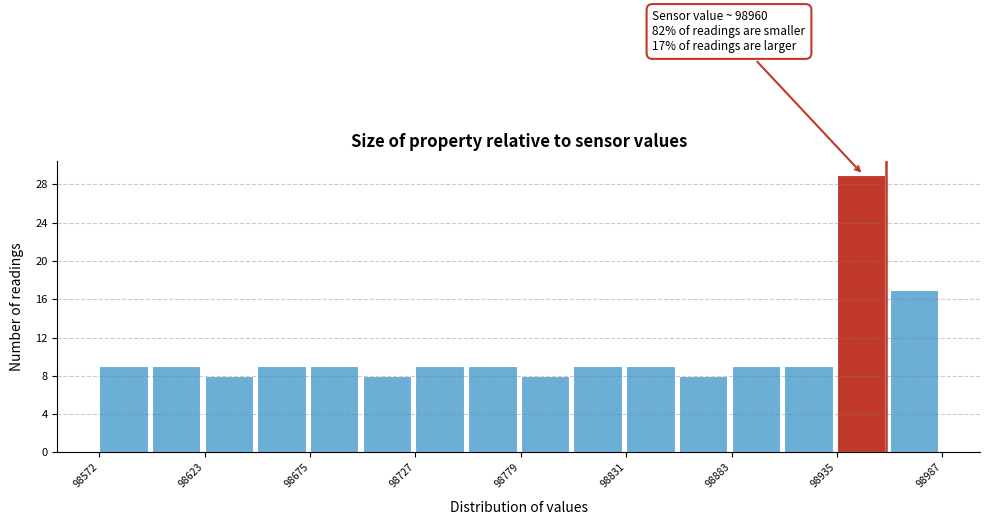

Read against the x-axis, roughly where is the centre of the tallest bar?

98950